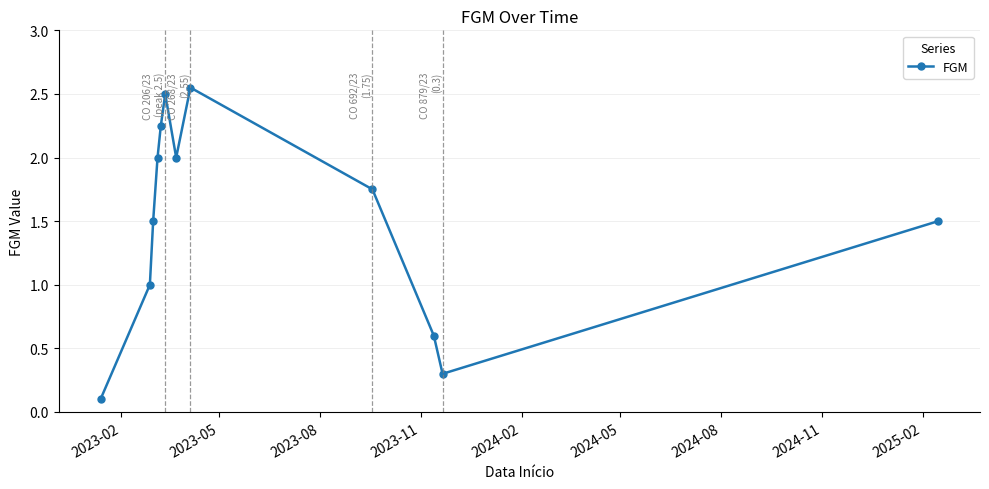

What is the value of the 12th point from the left?

1.5